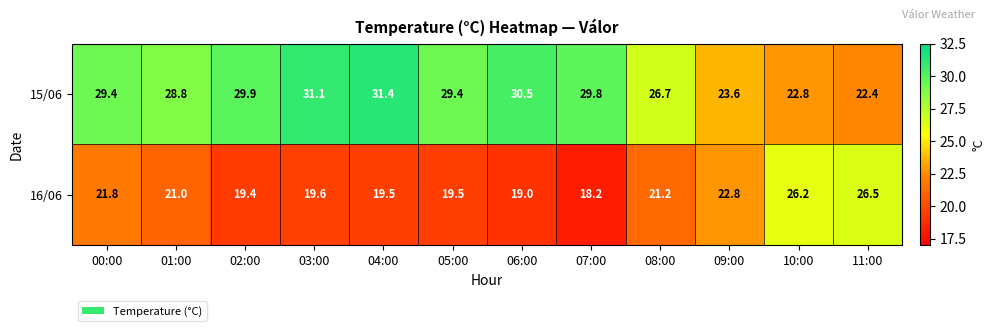

Rank the series by their average value, from highest to lowest.

15/06, 16/06